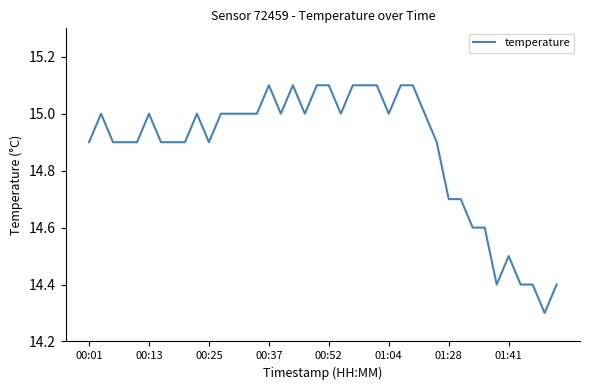

What is the sum of all values?

595.0